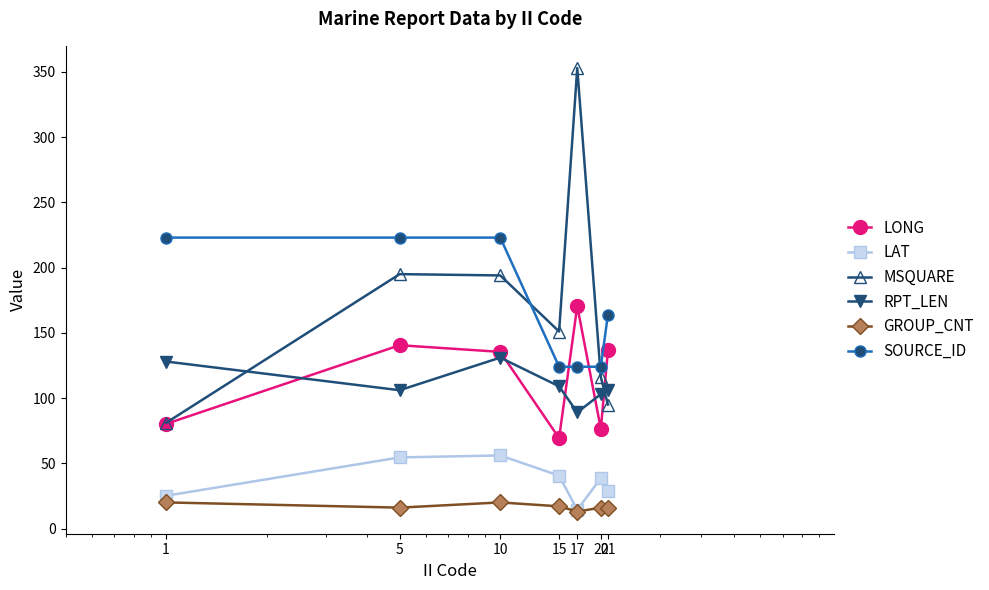

What is the smallest value displayed?

13.0